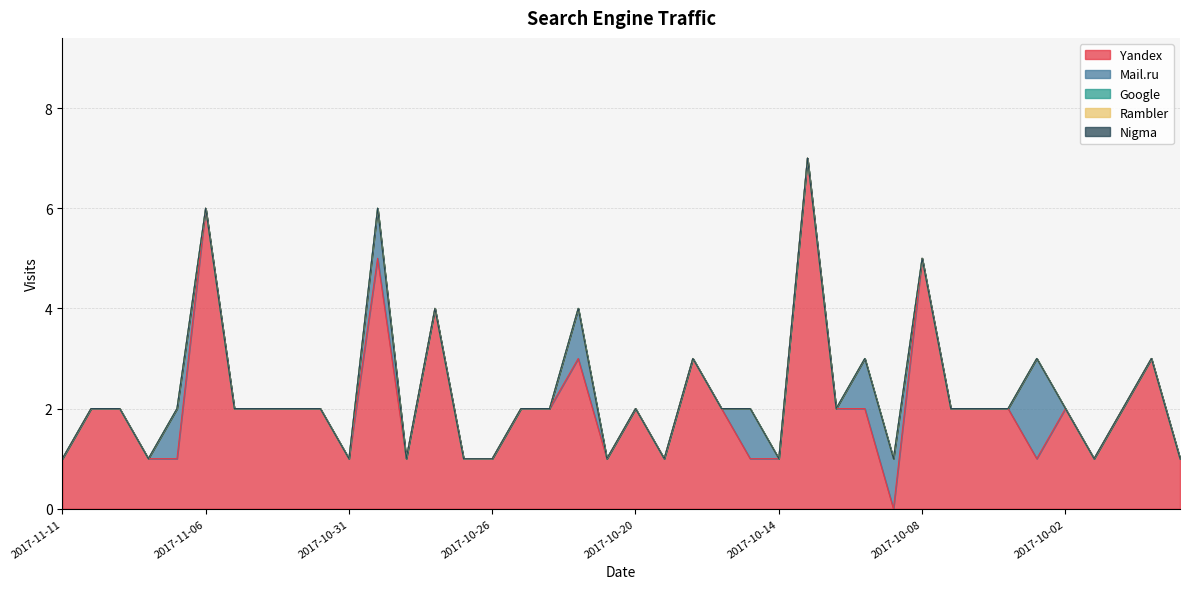

Reading left to right, transcribe all the data shown in this chart.

Yandex: 2017-11-11=1	2017-11-10=2	2017-11-09=2	2017-11-08=1	2017-11-07=1	2017-11-06=6	2017-11-05=2	2017-11-04=2	2017-11-03=2	2017-11-01=2	2017-10-31=1	2017-10-30=5	2017-10-29=1	2017-10-28=4	2017-10-27=1	2017-10-26=1	2017-10-24=2	2017-10-23=2	2017-10-22=3	2017-10-21=1	2017-10-20=2	2017-10-19=1	2017-10-17=3	2017-10-16=2	2017-10-15=1	2017-10-14=1	2017-10-13=7	2017-10-12=2	2017-10-11=2	2017-10-09=0	2017-10-08=5	2017-10-07=2	2017-10-06=2	2017-10-05=2	2017-10-03=1	2017-10-02=2	2017-10-01=1	2017-09-29=2	2017-09-28=3	2017-09-27=1
Mail.ru: 2017-11-11=0	2017-11-10=0	2017-11-09=0	2017-11-08=0	2017-11-07=1	2017-11-06=0	2017-11-05=0	2017-11-04=0	2017-11-03=0	2017-11-01=0	2017-10-31=0	2017-10-30=1	2017-10-29=0	2017-10-28=0	2017-10-27=0	2017-10-26=0	2017-10-24=0	2017-10-23=0	2017-10-22=1	2017-10-21=0	2017-10-20=0	2017-10-19=0	2017-10-17=0	2017-10-16=0	2017-10-15=1	2017-10-14=0	2017-10-13=0	2017-10-12=0	2017-10-11=1	2017-10-09=1	2017-10-08=0	2017-10-07=0	2017-10-06=0	2017-10-05=0	2017-10-03=2	2017-10-02=0	2017-10-01=0	2017-09-29=0	2017-09-28=0	2017-09-27=0
Google: 2017-11-11=0	2017-11-10=0	2017-11-09=0	2017-11-08=0	2017-11-07=0	2017-11-06=0	2017-11-05=0	2017-11-04=0	2017-11-03=0	2017-11-01=0	2017-10-31=0	2017-10-30=0	2017-10-29=0	2017-10-28=0	2017-10-27=0	2017-10-26=0	2017-10-24=0	2017-10-23=0	2017-10-22=0	2017-10-21=0	2017-10-20=0	2017-10-19=0	2017-10-17=0	2017-10-16=0	2017-10-15=0	2017-10-14=0	2017-10-13=0	2017-10-12=0	2017-10-11=0	2017-10-09=0	2017-10-08=0	2017-10-07=0	2017-10-06=0	2017-10-05=0	2017-10-03=0	2017-10-02=0	2017-10-01=0	2017-09-29=0	2017-09-28=0	2017-09-27=0
Rambler: 2017-11-11=0	2017-11-10=0	2017-11-09=0	2017-11-08=0	2017-11-07=0	2017-11-06=0	2017-11-05=0	2017-11-04=0	2017-11-03=0	2017-11-01=0	2017-10-31=0	2017-10-30=0	2017-10-29=0	2017-10-28=0	2017-10-27=0	2017-10-26=0	2017-10-24=0	2017-10-23=0	2017-10-22=0	2017-10-21=0	2017-10-20=0	2017-10-19=0	2017-10-17=0	2017-10-16=0	2017-10-15=0	2017-10-14=0	2017-10-13=0	2017-10-12=0	2017-10-11=0	2017-10-09=0	2017-10-08=0	2017-10-07=0	2017-10-06=0	2017-10-05=0	2017-10-03=0	2017-10-02=0	2017-10-01=0	2017-09-29=0	2017-09-28=0	2017-09-27=0
Nigma: 2017-11-11=0	2017-11-10=0	2017-11-09=0	2017-11-08=0	2017-11-07=0	2017-11-06=0	2017-11-05=0	2017-11-04=0	2017-11-03=0	2017-11-01=0	2017-10-31=0	2017-10-30=0	2017-10-29=0	2017-10-28=0	2017-10-27=0	2017-10-26=0	2017-10-24=0	2017-10-23=0	2017-10-22=0	2017-10-21=0	2017-10-20=0	2017-10-19=0	2017-10-17=0	2017-10-16=0	2017-10-15=0	2017-10-14=0	2017-10-13=0	2017-10-12=0	2017-10-11=0	2017-10-09=0	2017-10-08=0	2017-10-07=0	2017-10-06=0	2017-10-05=0	2017-10-03=0	2017-10-02=0	2017-10-01=0	2017-09-29=0	2017-09-28=0	2017-09-27=0